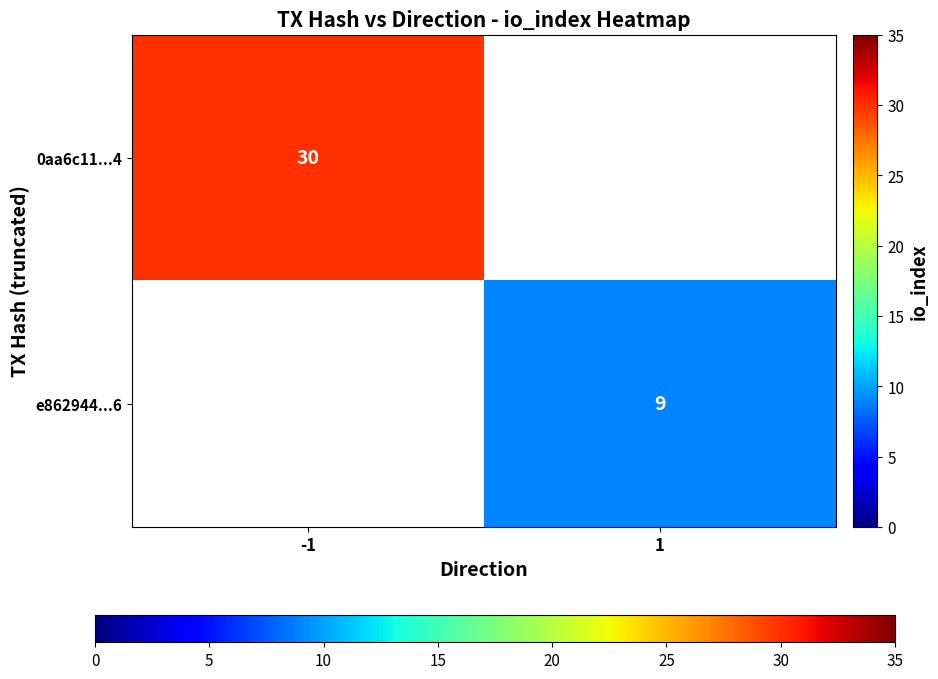

Is it true that e862944...6 equals 3.1 at 1?

False